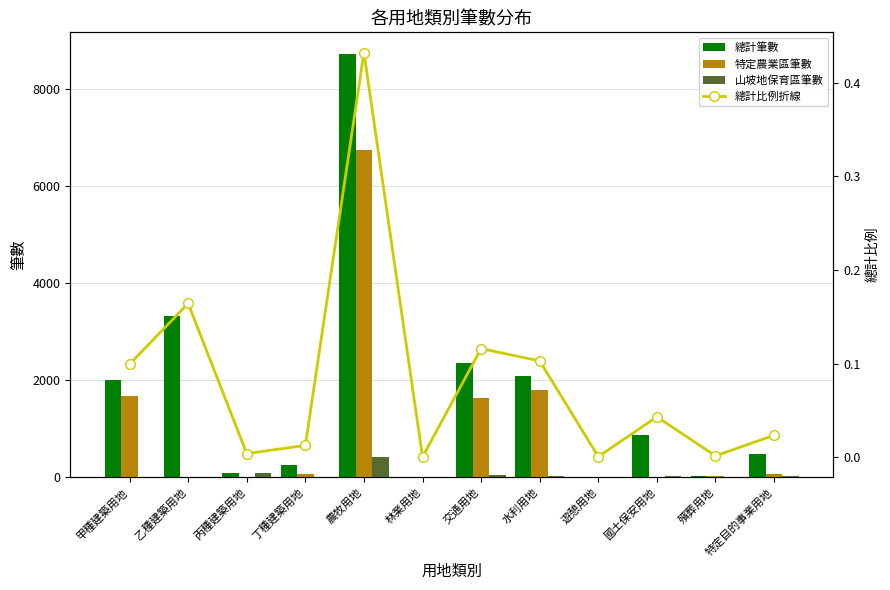

True or false: 總計比例折線 has a value of 0.2 at 交通用地.

False